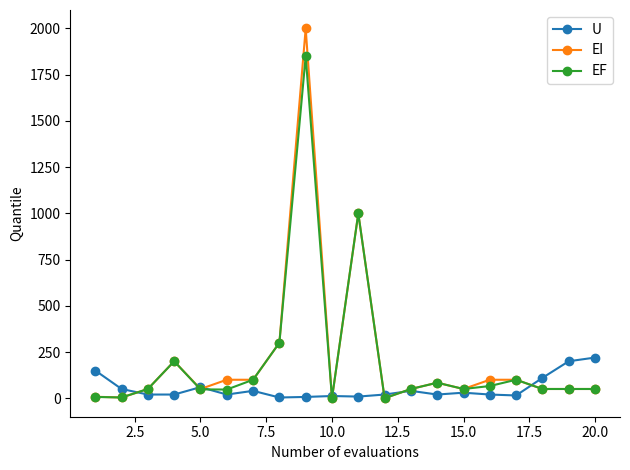

True or false: U has more than 0 interior local peaks.

True